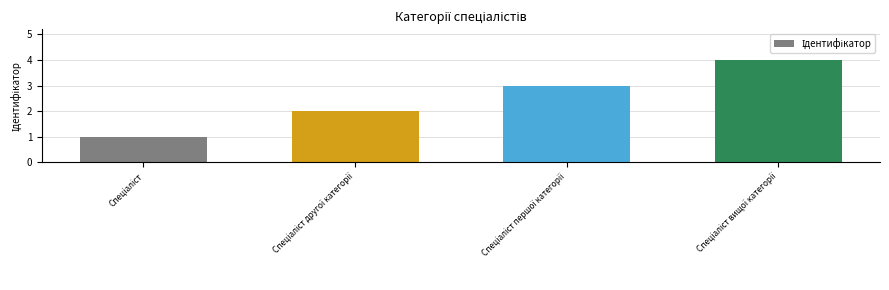

What is the greatest value displayed?

4